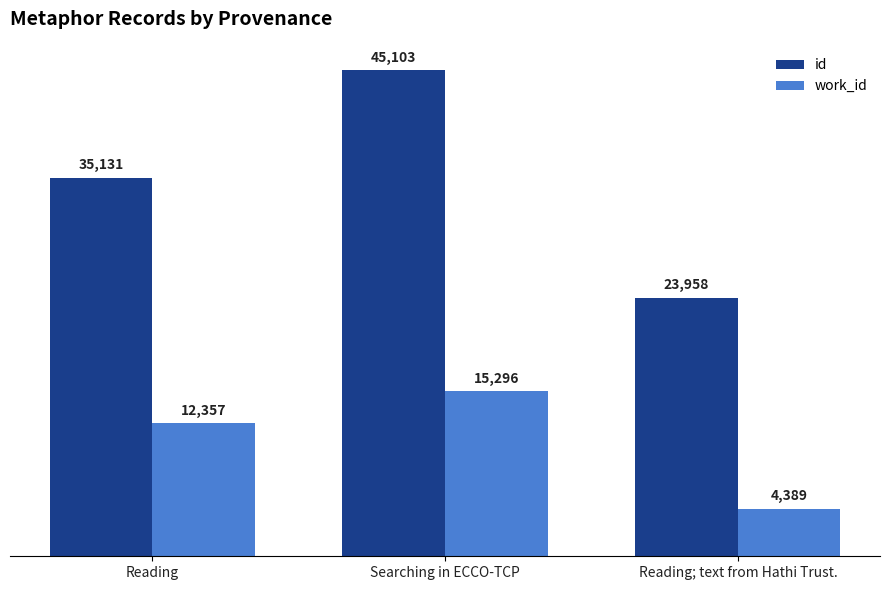

How many categories are shown in the chart?

3